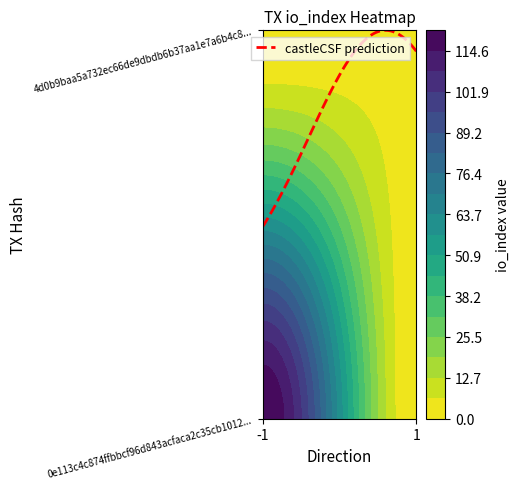

Reading left to right, list all the values displayed in this chart.

0e113c4c874ffbbcf96d843acfaca2c35cb1012: direction=-1	io_index=121
4d0b9baa5a732ec66de9dbdb6b37aa1e7a6b4c8: direction=1	io_index=4